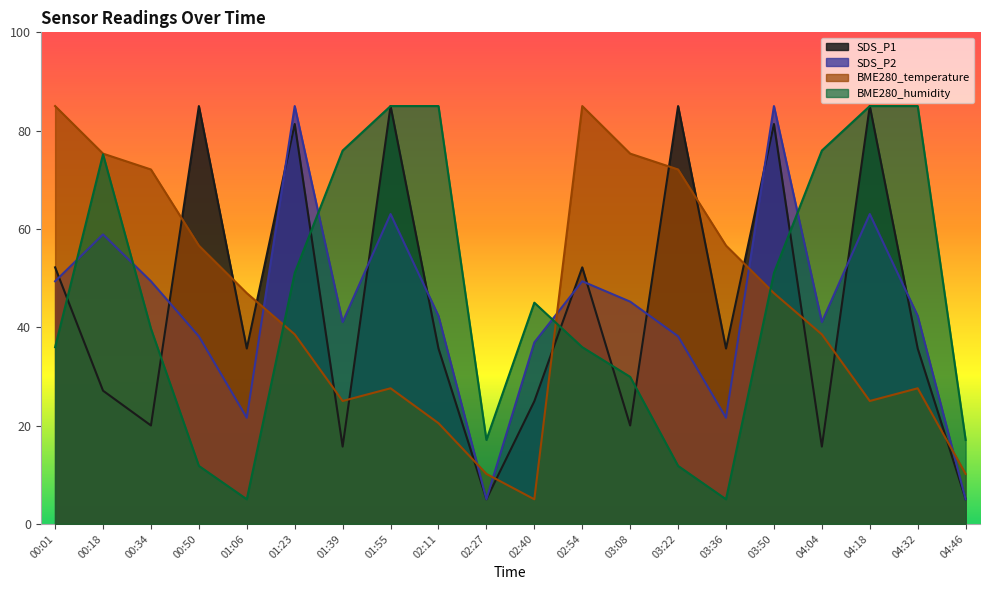

At 04:46, list the series in order from smallest to largest.

SDS_P1, SDS_P2, BME280_temperature, BME280_humidity